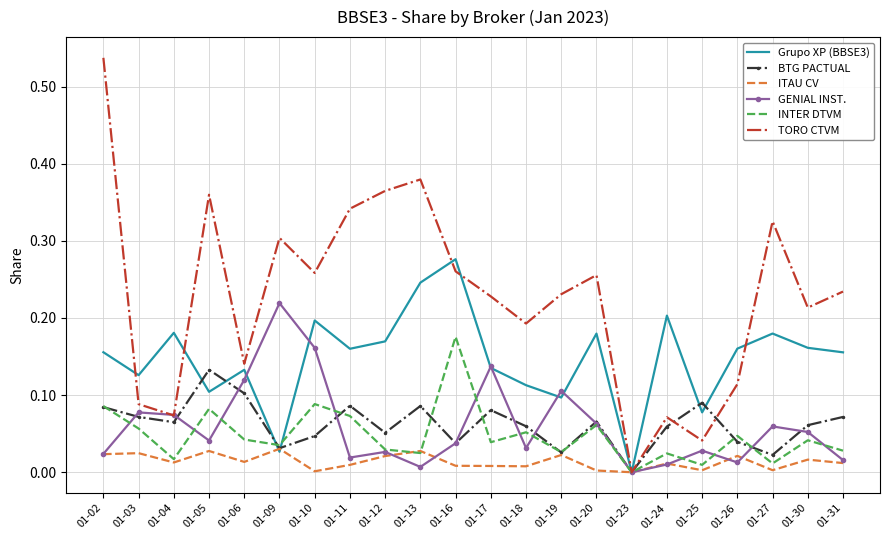

Is the value of ITAU CV at 01-23 greater than the value of TORO CTVM at 01-16?

No